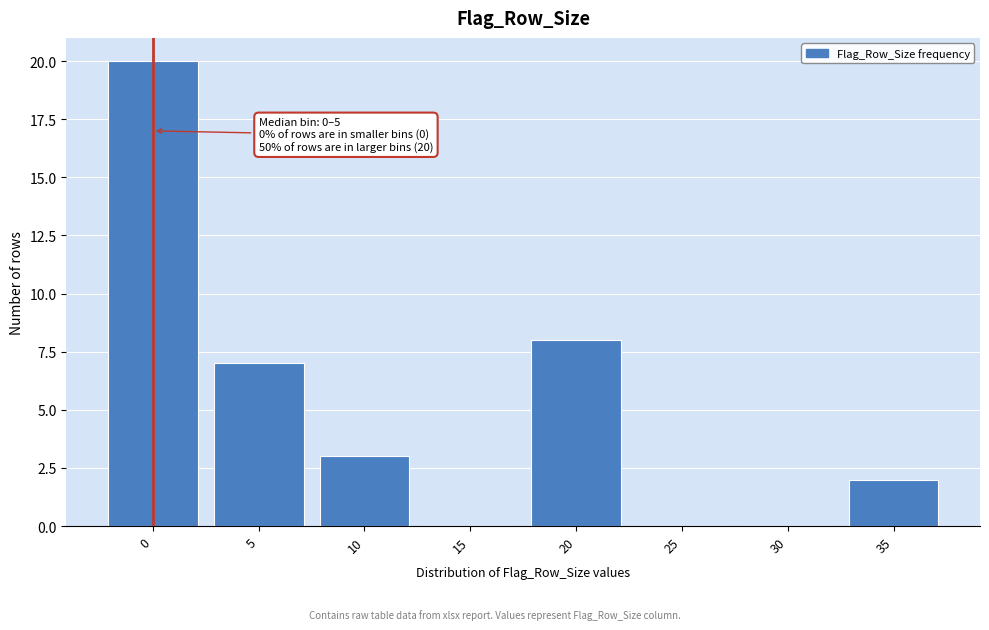

Reading left to right, list all the values displayed in this chart.

0=20	5=7	10=3	15=0	20=8	25=0	30=0	35=2